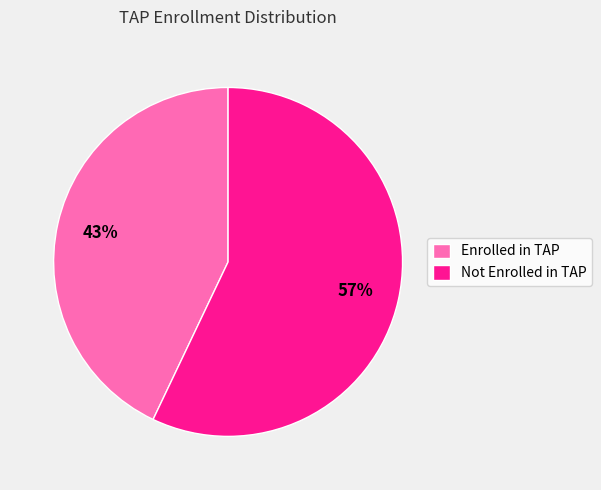

What percentage is the Enrolled in TAP slice, to the nearest percent?

43%